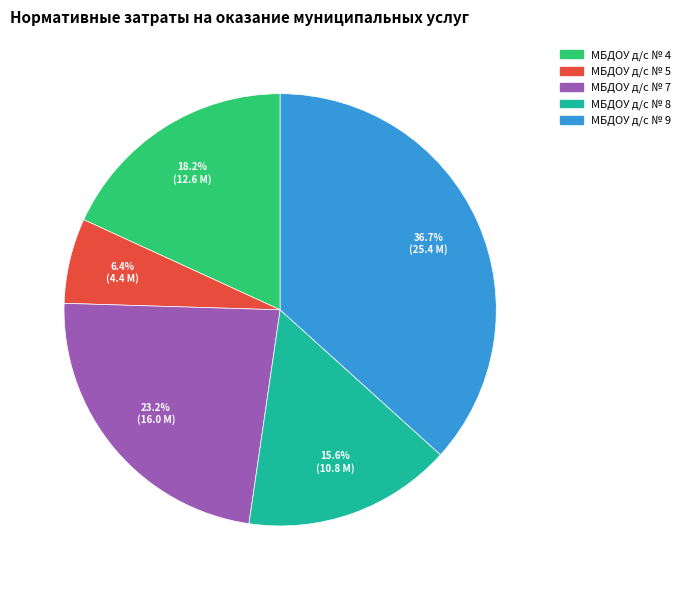

What percentage is the МБДОУ д/с № 8 slice, to the nearest percent?

16%